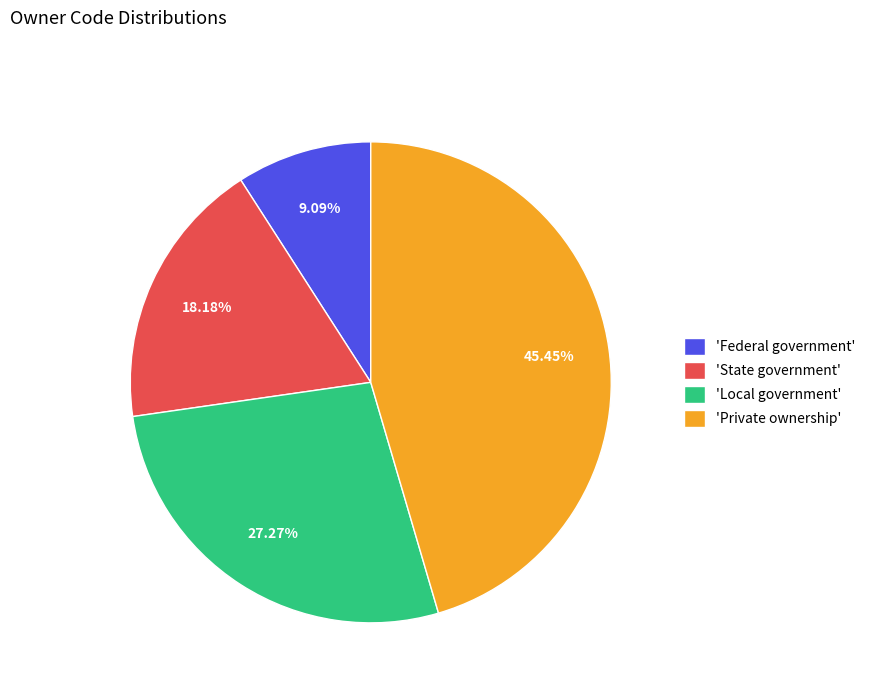

Combined, do 'State government' and 'Local government' account for over 50%?

No